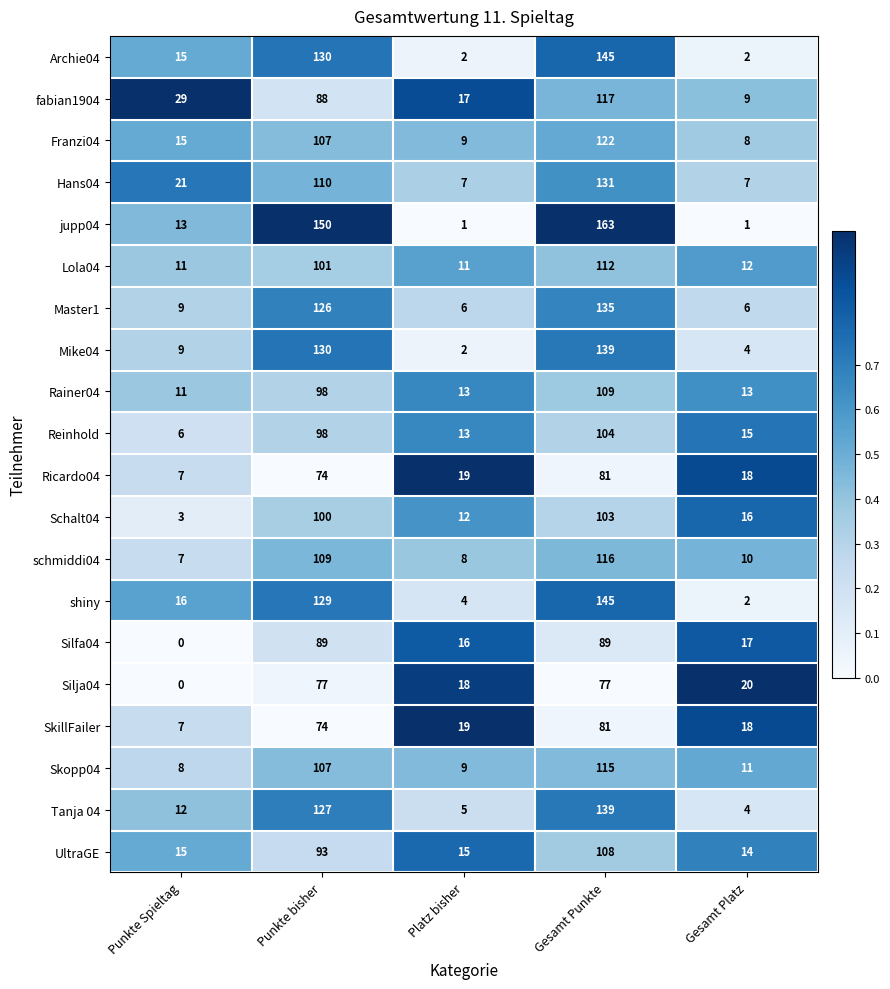

The fabian1904 series shows 46 at Punkte bisher. True or false?

False